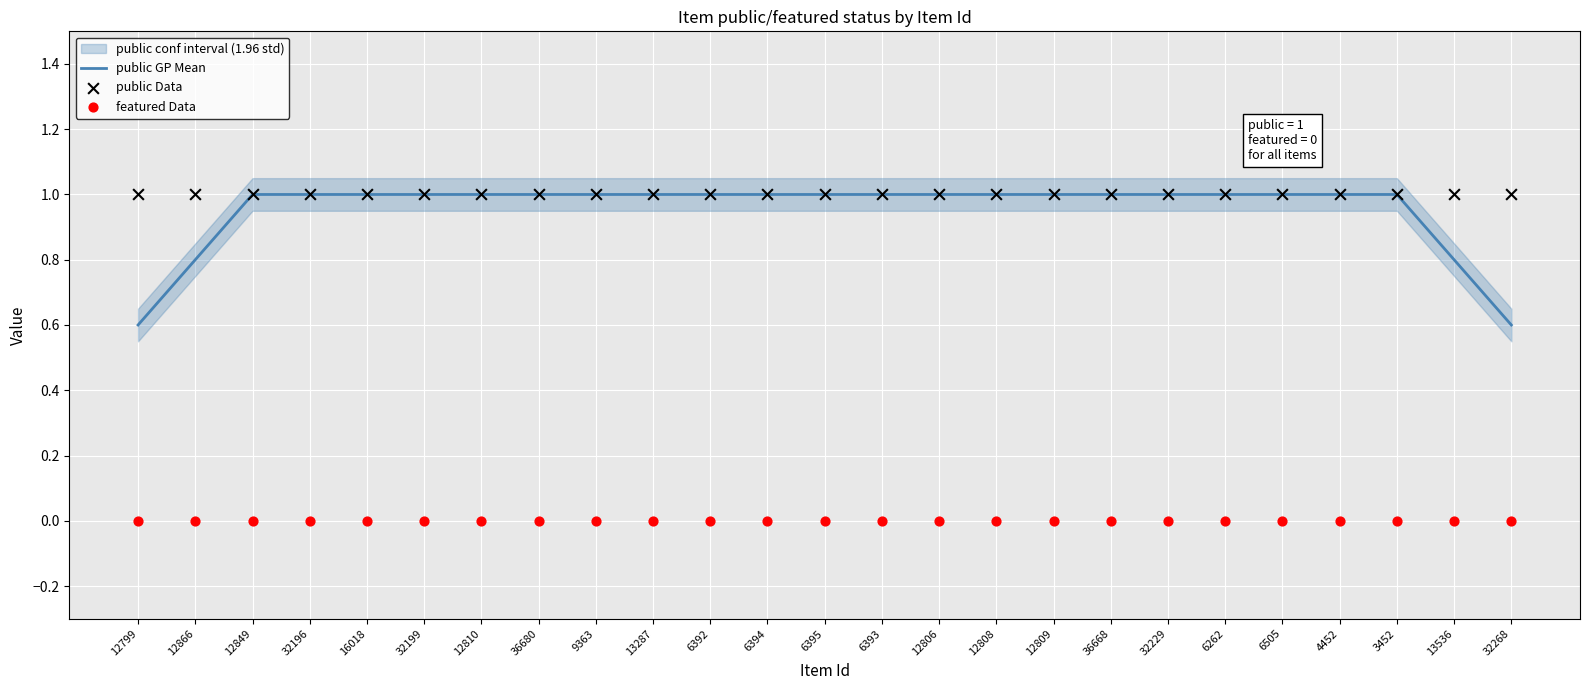

Which series reaches the maximum Y coordinate?

public GP Mean